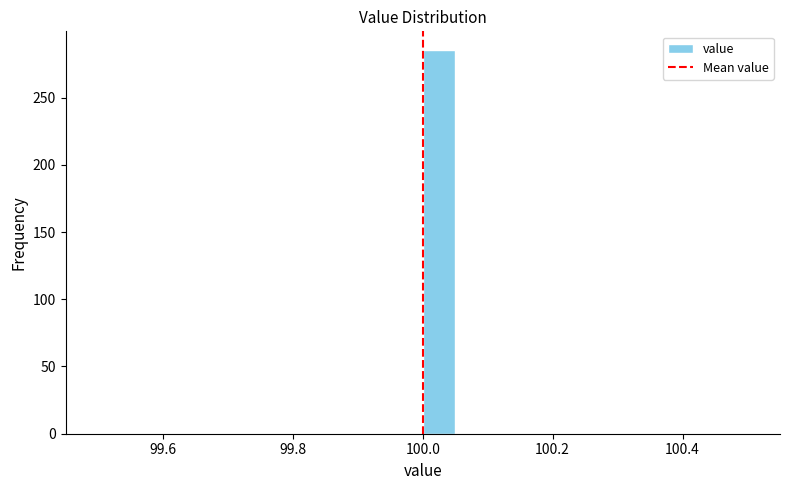

Read against the x-axis, roughly where is the centre of the tallest bar?

100.02